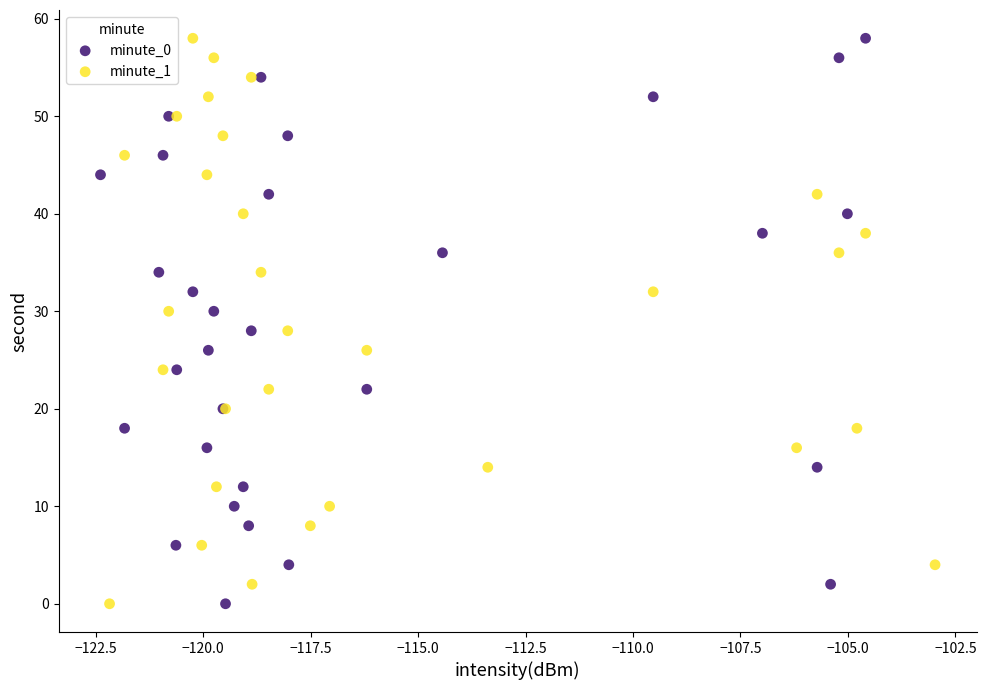

What are all the series names shown in the legend?

minute_0, minute_1